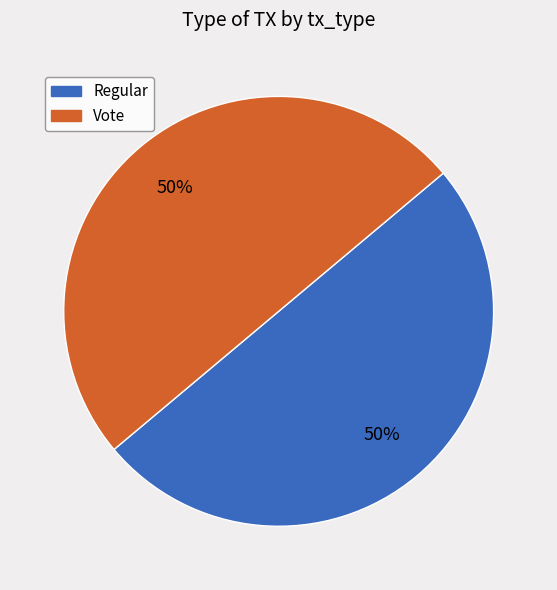

True or false: Vote accounts for 50% of the total.

True